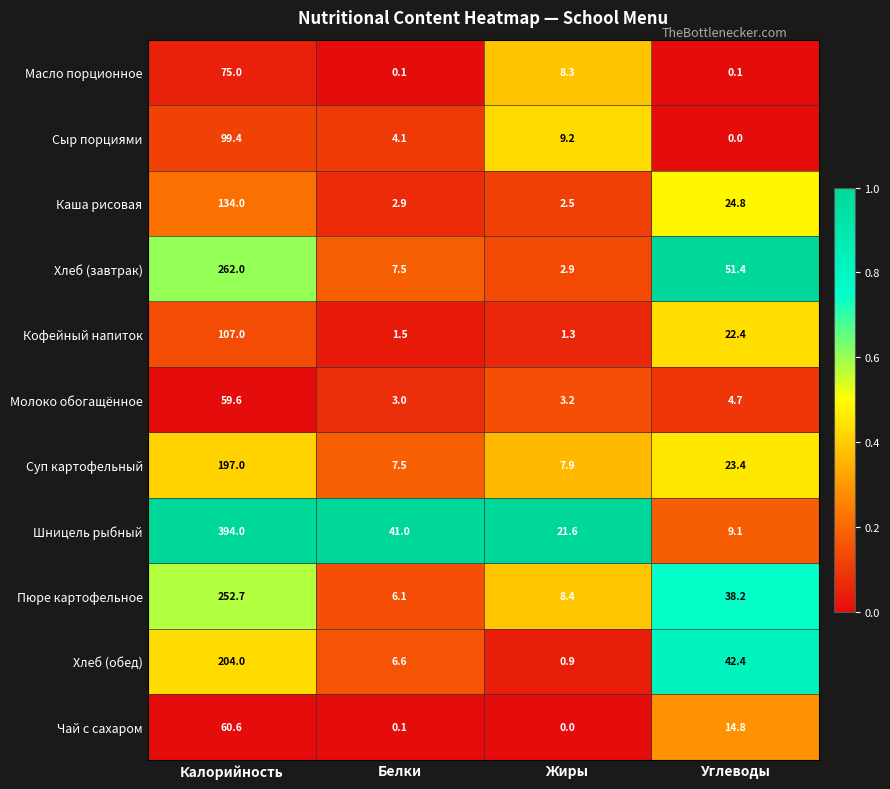

What is the maximum value for Пюре картофельное?

252.7